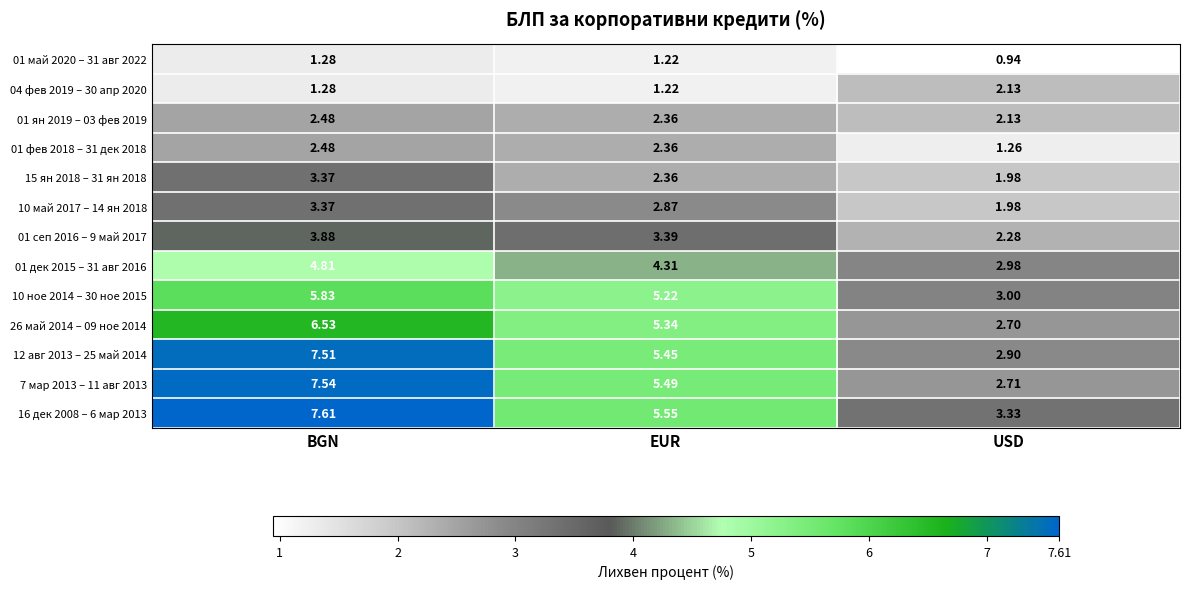

Between BGN and USD, which series saw the biggest shift?

7 мар 2013 – 11 авг 2013